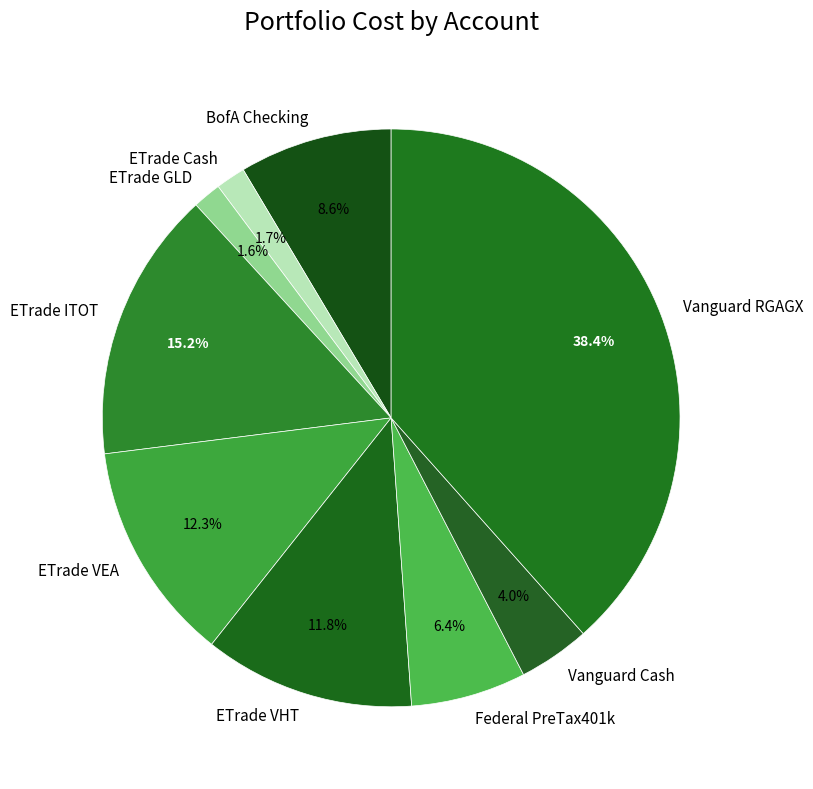

How many slices are in this pie chart?

9